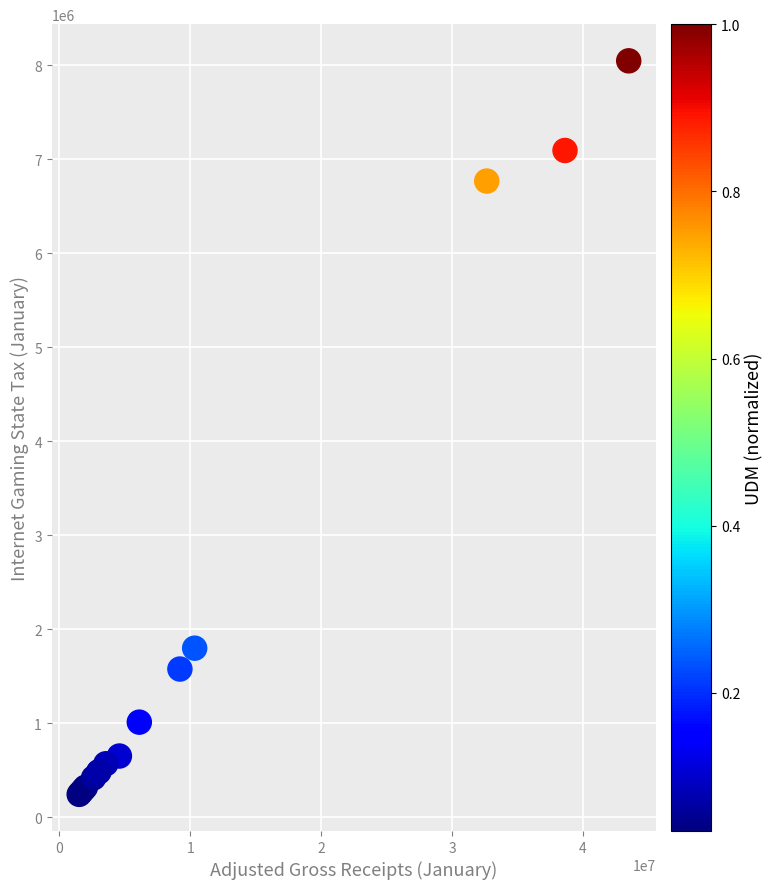

What Y value in the scatter plot is closest to 4145642?

1797625.9